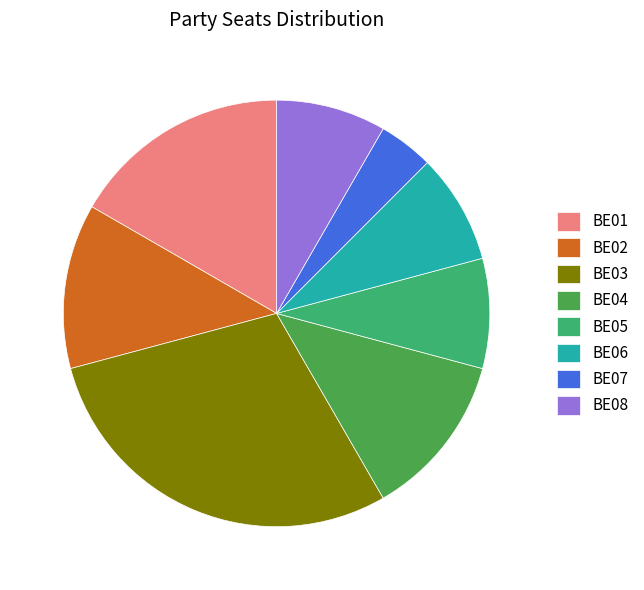

How many slices are in this pie chart?

8